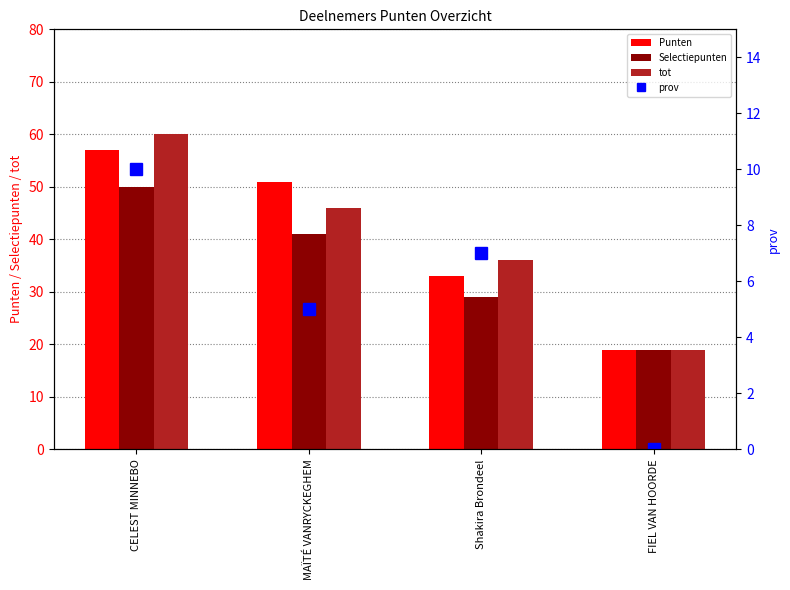

At which label does prov reach its peak?

CELEST MINNEBO